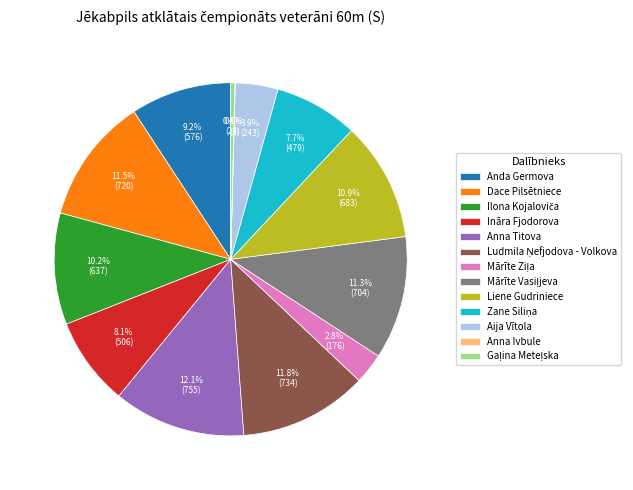

To the nearest percent, what percentage of the pie is Anda Germova?

9%